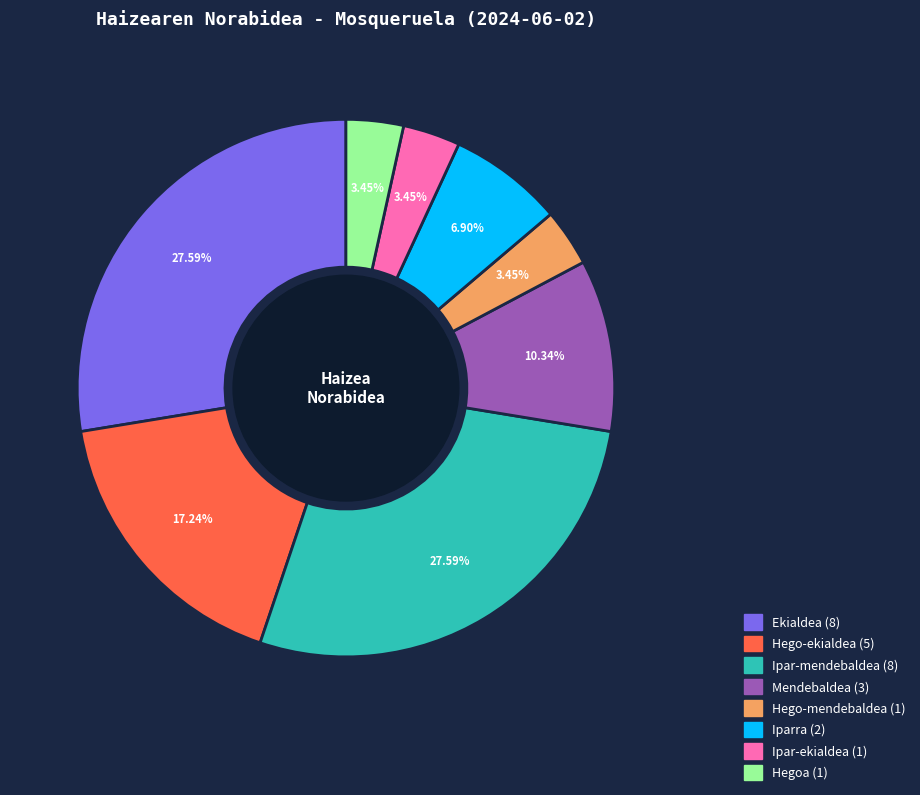

Between Hego-ekialdea and Ipar-ekialdea, which is larger?

Hego-ekialdea